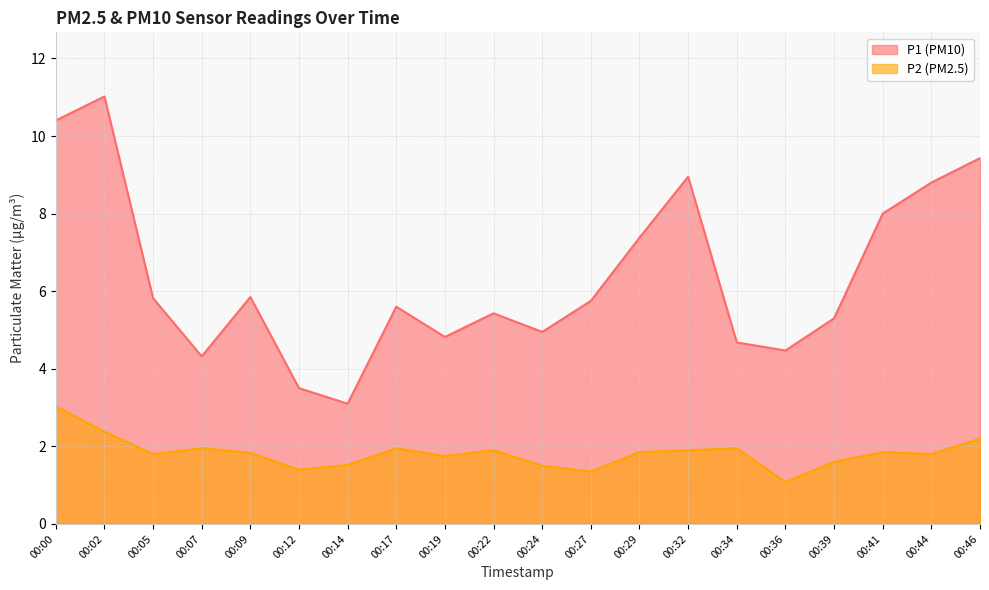

What is the maximum value for P2?

3.0